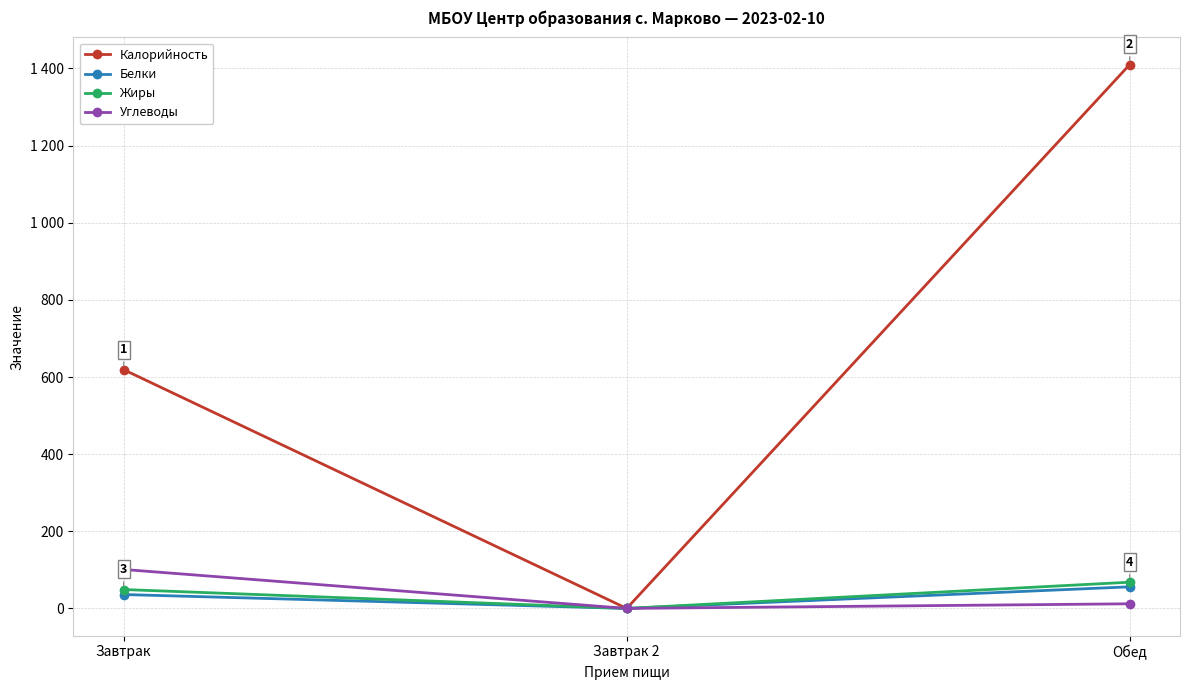

Between Завтрак and Обед, which is larger?

Обед